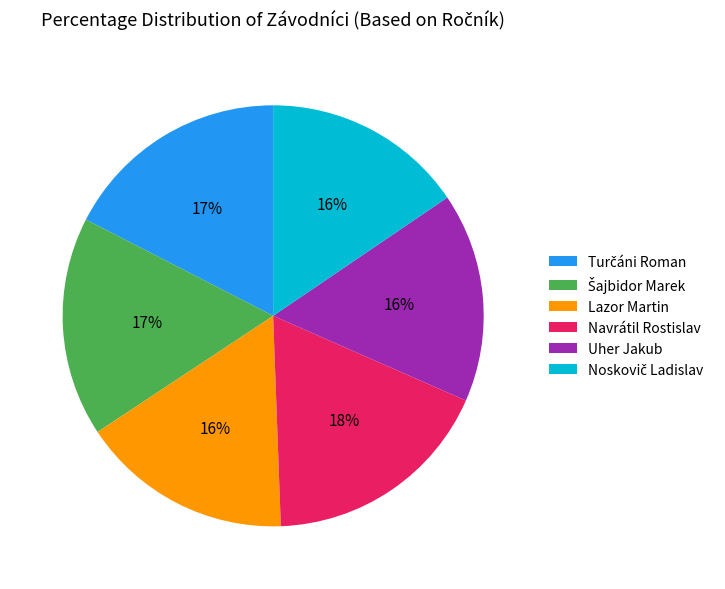

True or false: Navrátil Rostislav accounts for 7% of the total.

False